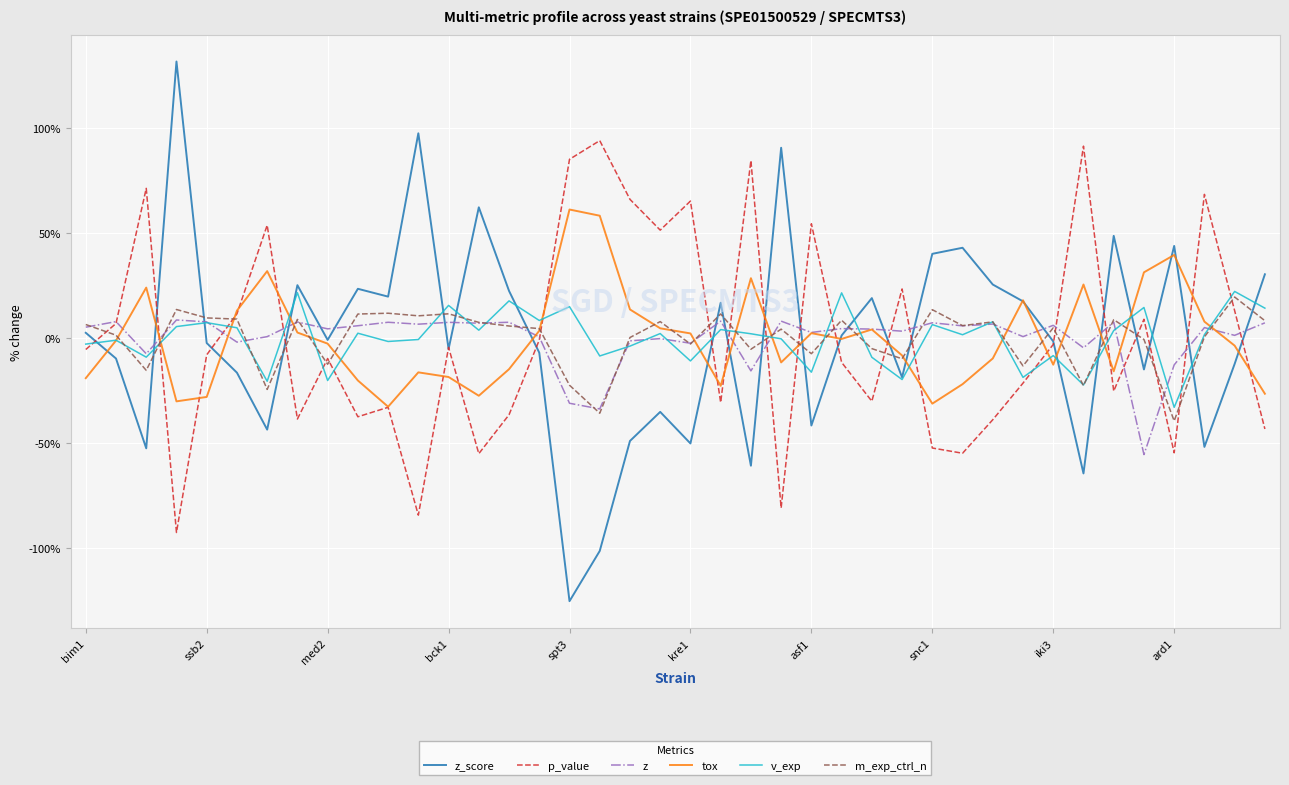

What is the lowest value of the p_value series?

-92.4